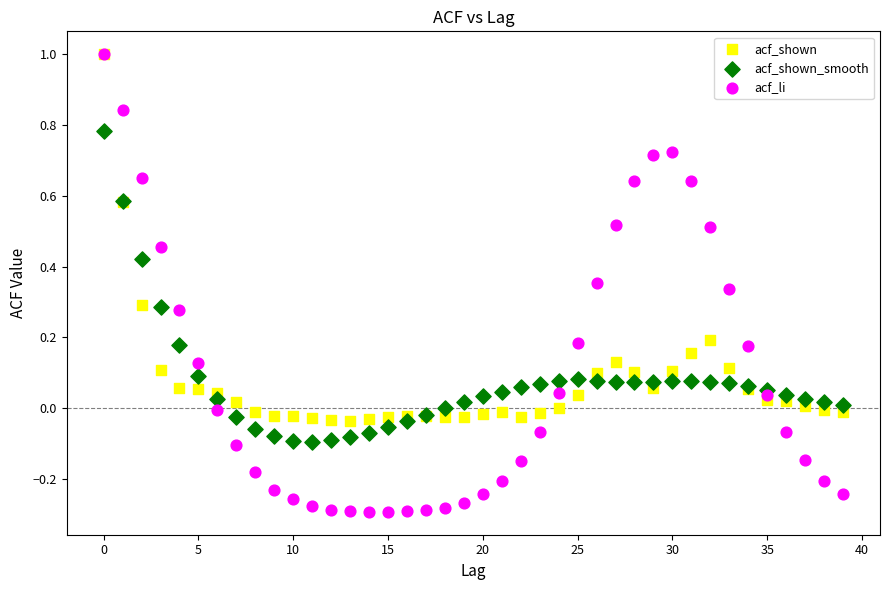

Which series contains the lowest Y value?

acf_li